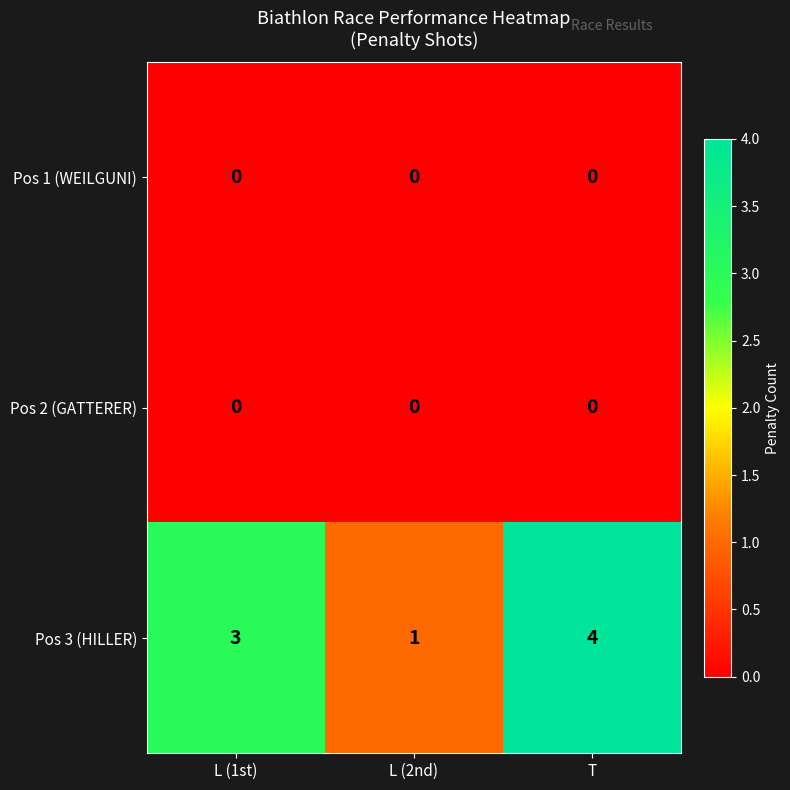

What is the average value of the Pos 3 (HILLER) series?

3